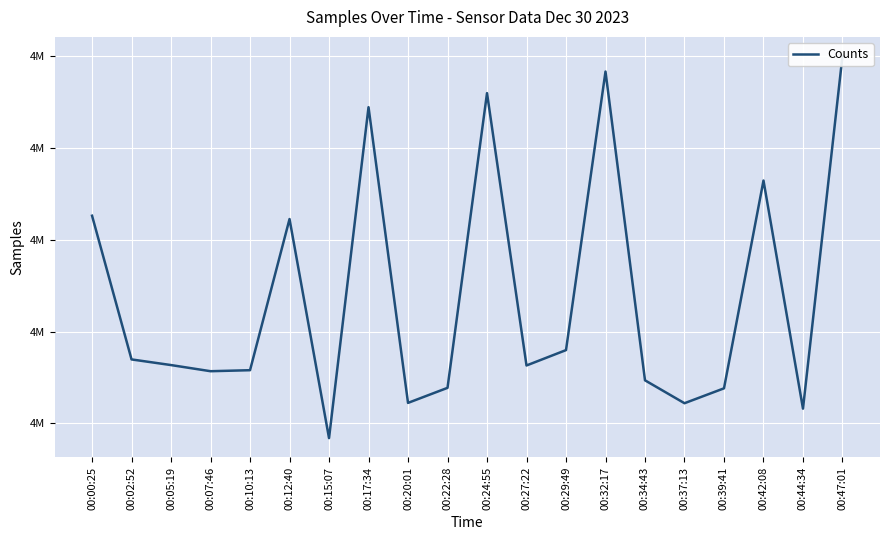

What is the label of the 17th point from the left?

00:39:41